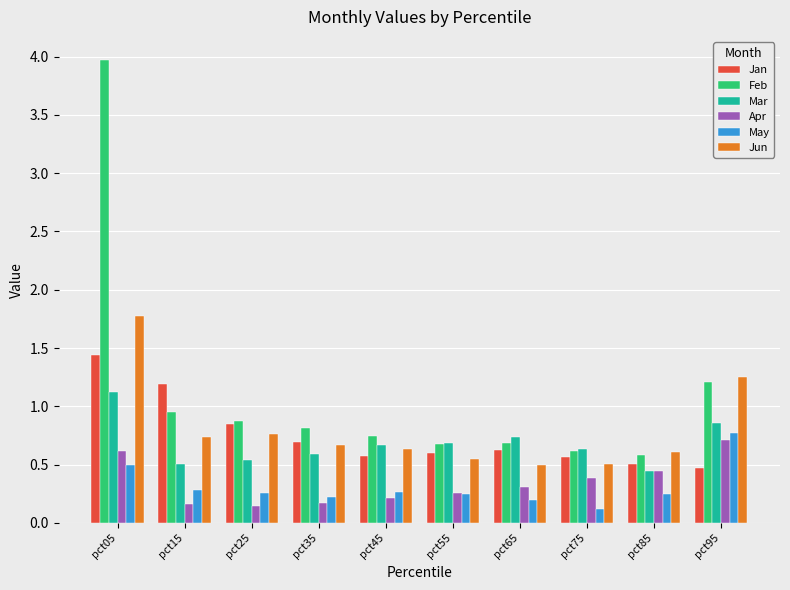

At how many categories does at least one series exceed 2?

1